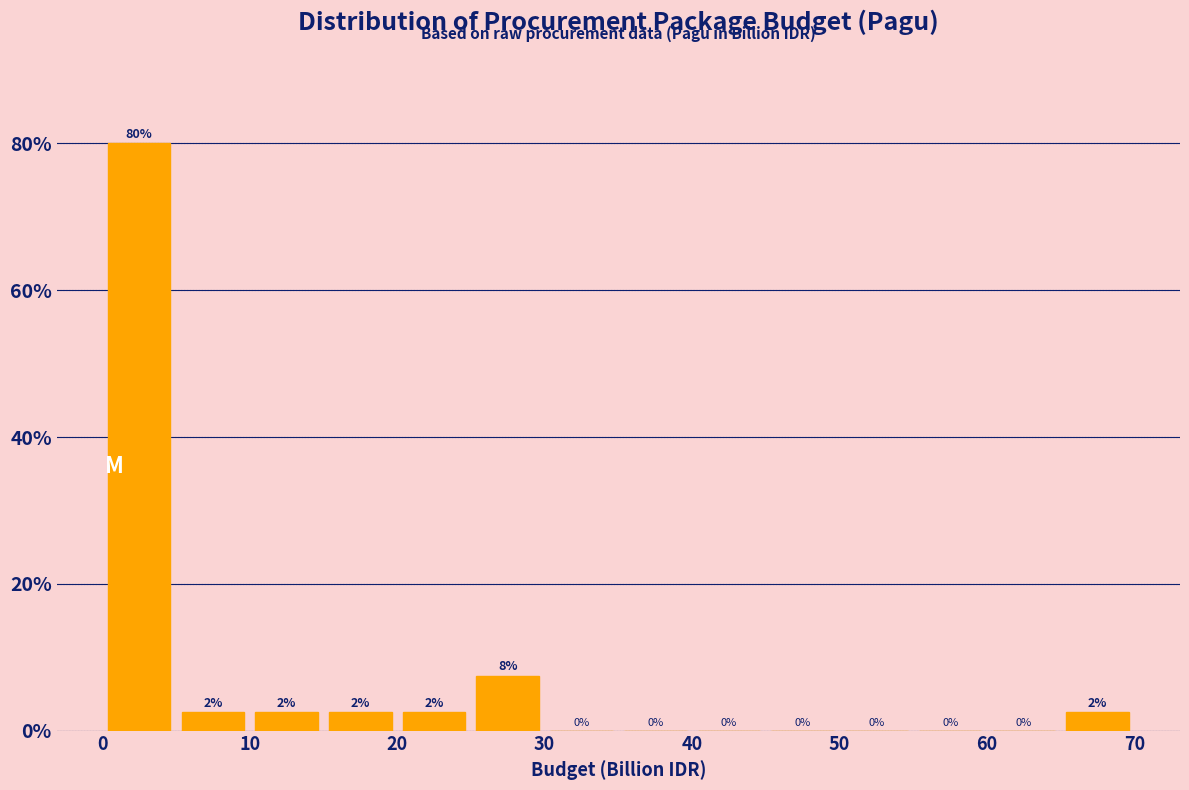

Which range on the x-axis has the tallest bar?

0 to 5